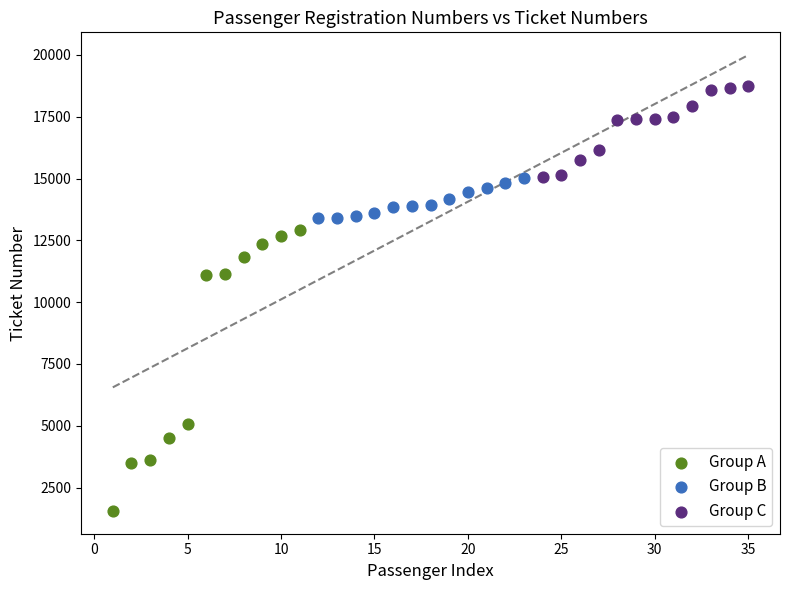

Which series reaches the maximum Y coordinate?

Group C